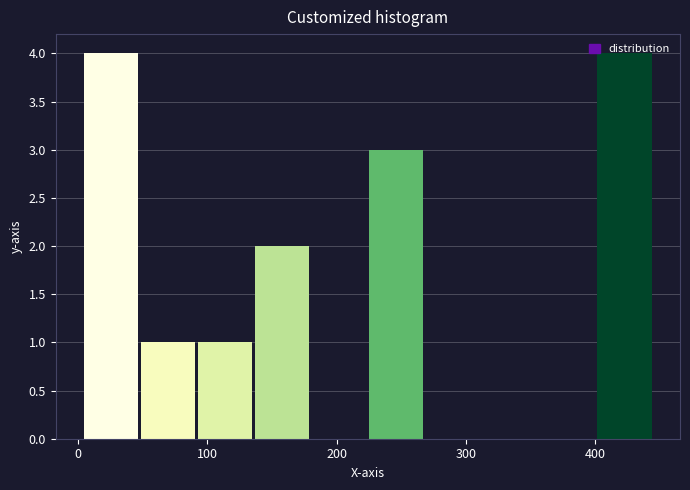

Reading left to right, transcribe this chart: for each bar, give the range it covers on the x-axis and its height. Neither the bar edges nor the heights are printed on the chart, so give them approximately, as read against the axes.

0 to 50: 4
50 to 90: 1
90 to 140: 1
140 to 180: 2
180 to 220: 0
220 to 270: 3
270 to 310: 0
310 to 360: 0
360 to 400: 0
400 to 450: 4